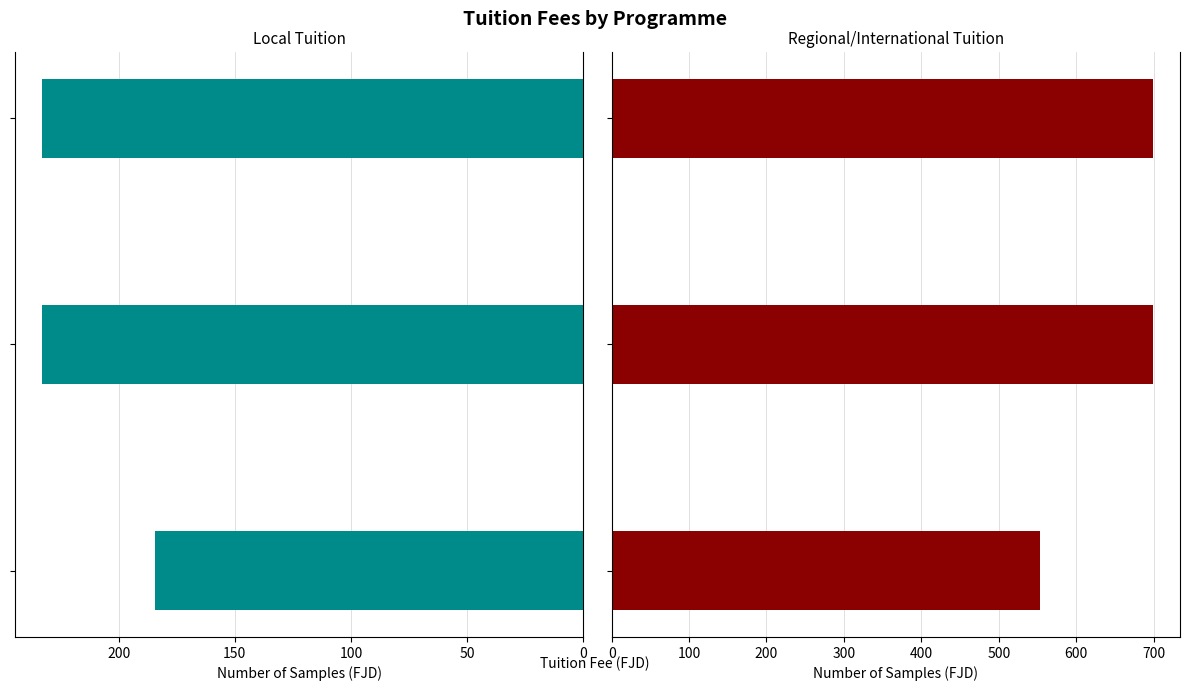

What is the value of the Local Tuition bar at the 2nd from the left?

233.0